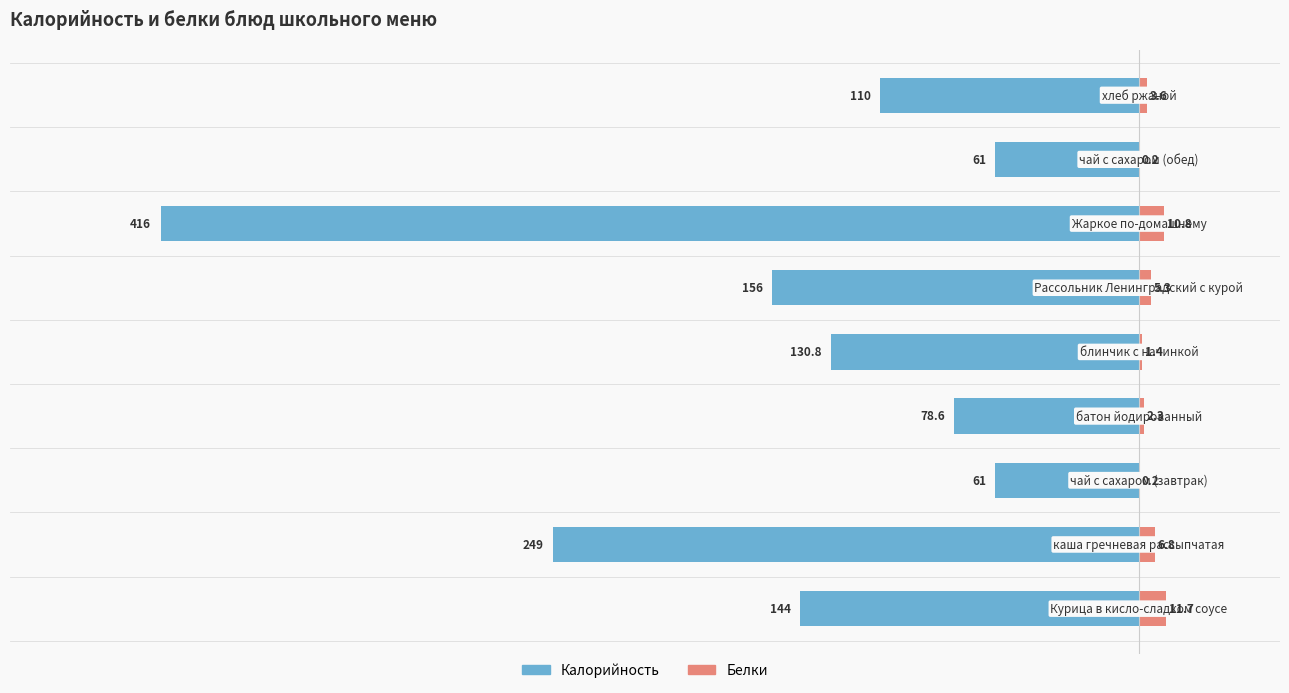

Are the bars grouped side by side (vs. stacked)?

Yes